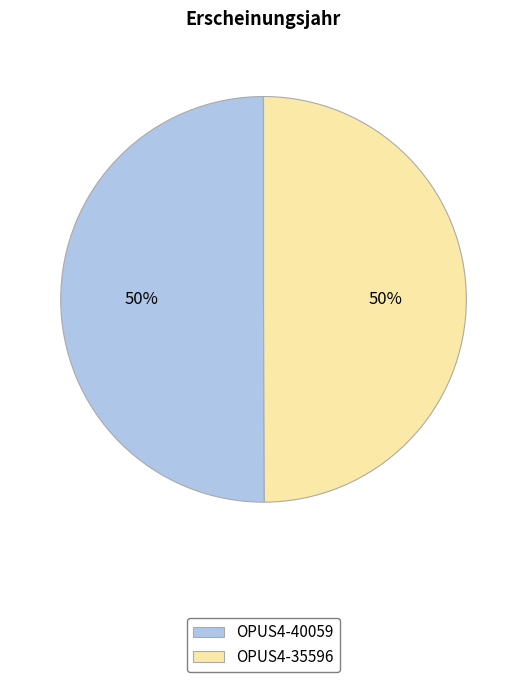

Combined, do OPUS4-35596 and OPUS4-40059 account for over 50%?

Yes